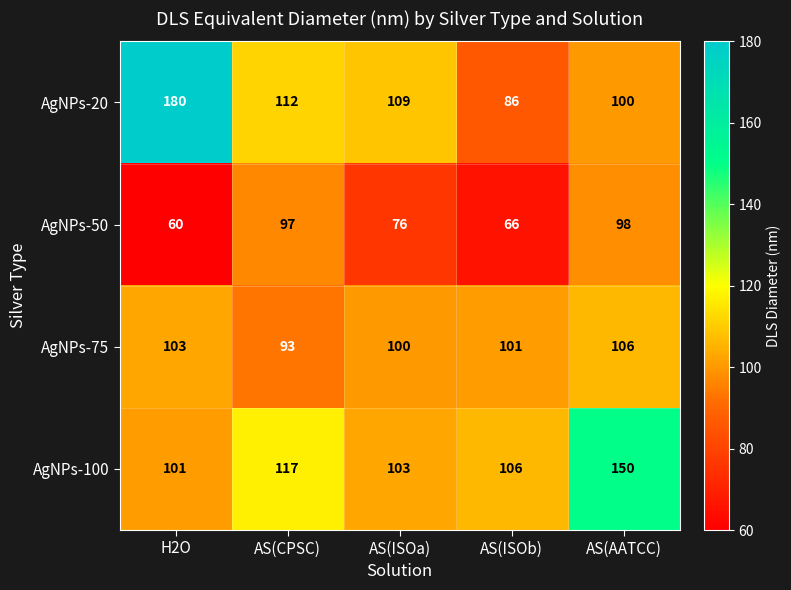

The value of AgNPs-50 at AS(ISOa) is 76. True or false?

True